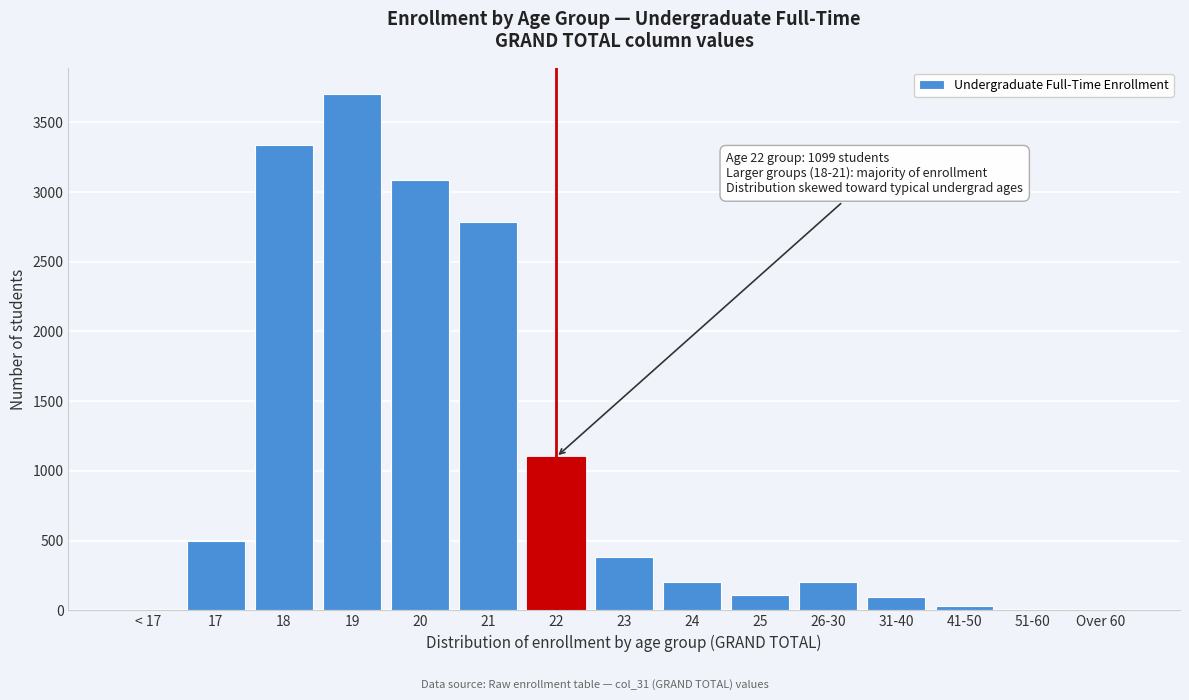

What is the change in value from 24 to 31-40?

-107